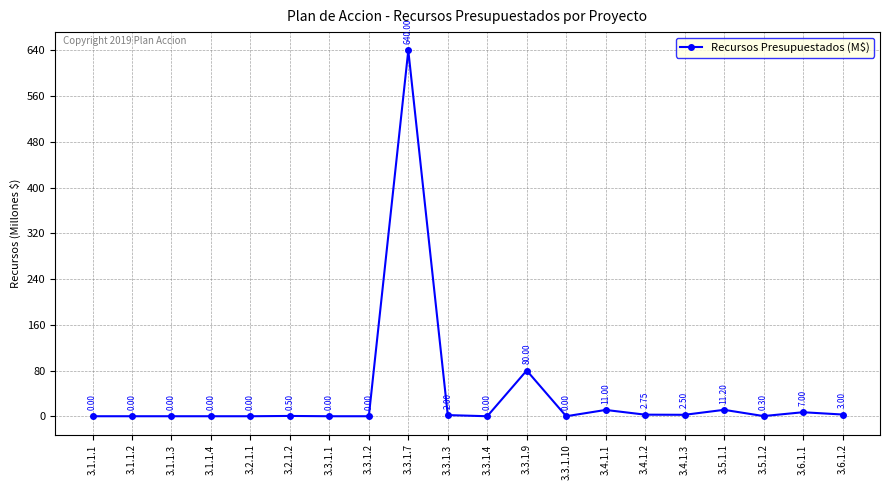

What is the difference between the maximum and minimum values?

640.0